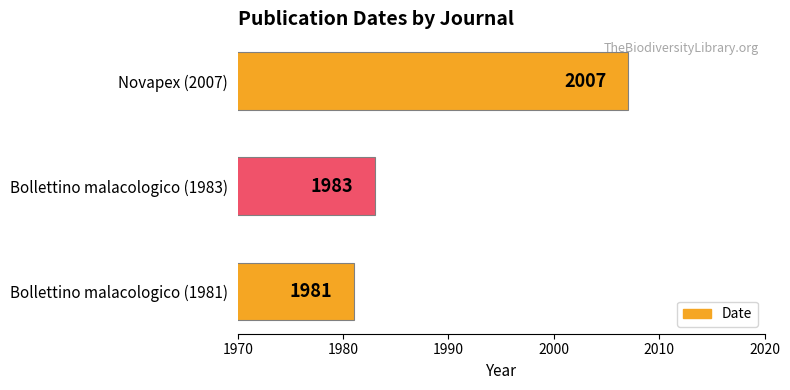

How many data points are less than 1983?

1